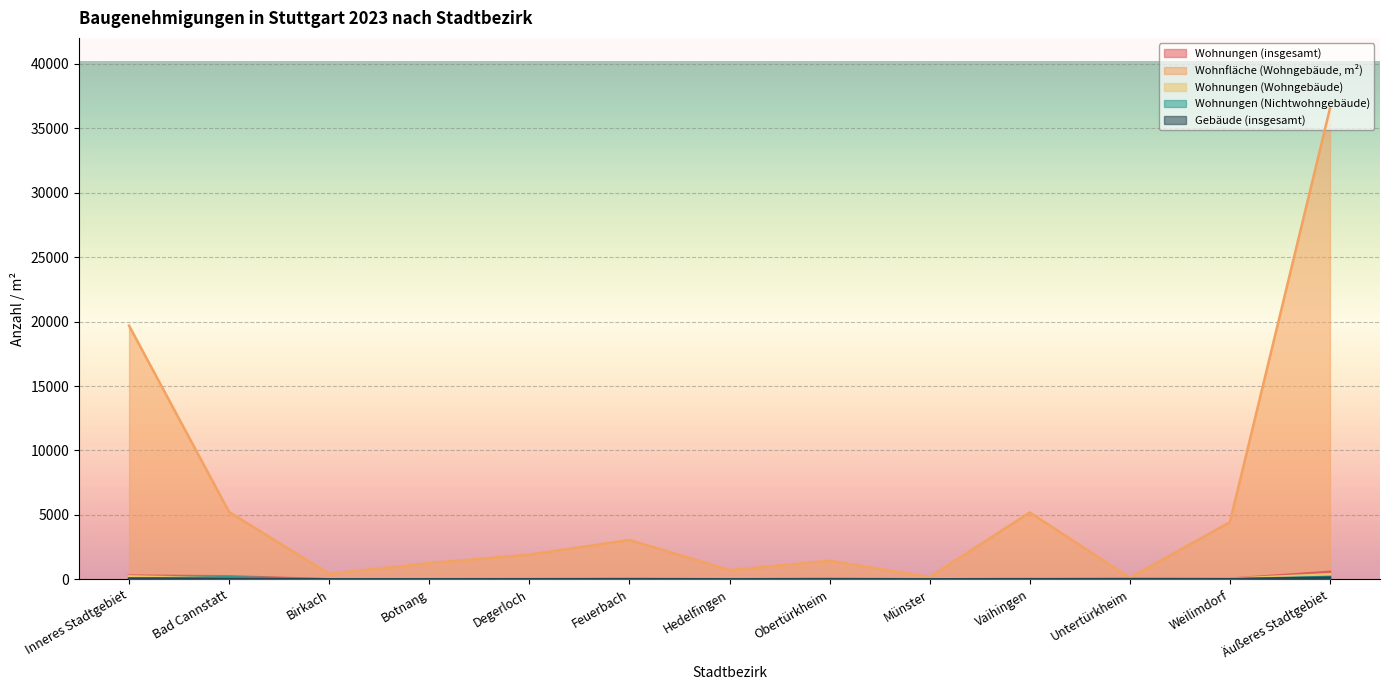

True or false: Wohnungen (insgesamt) and Wohnungen (Nichtwohngebäude) intersect in this chart.

False